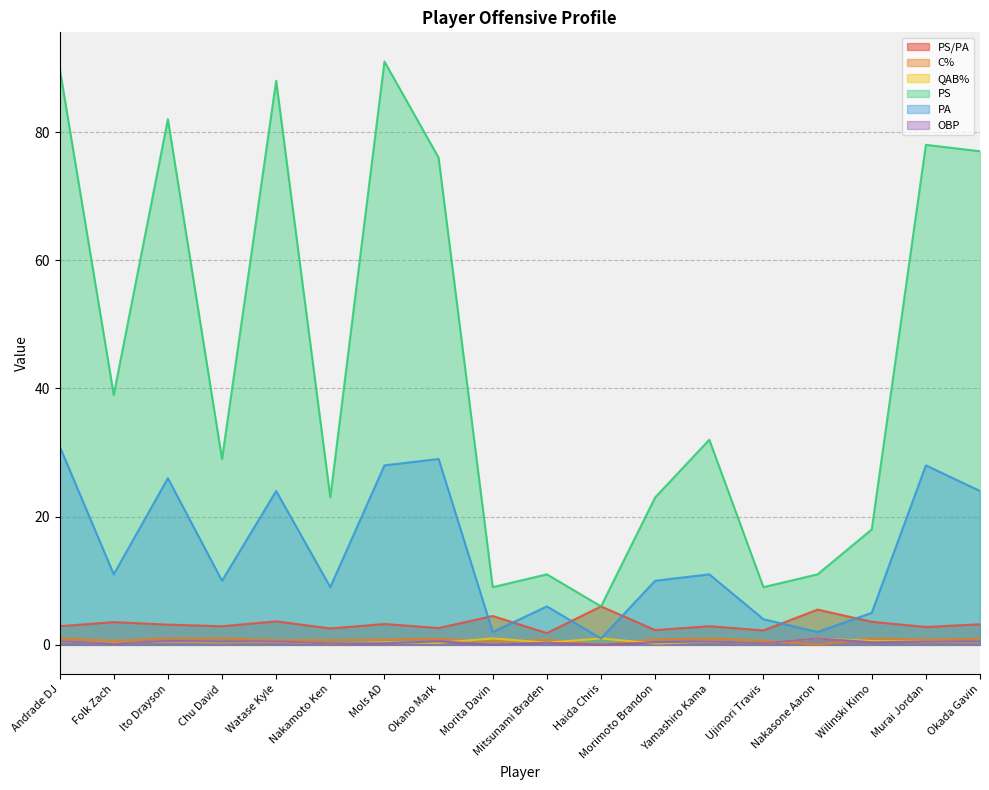

What is the greatest value displayed?

91.0